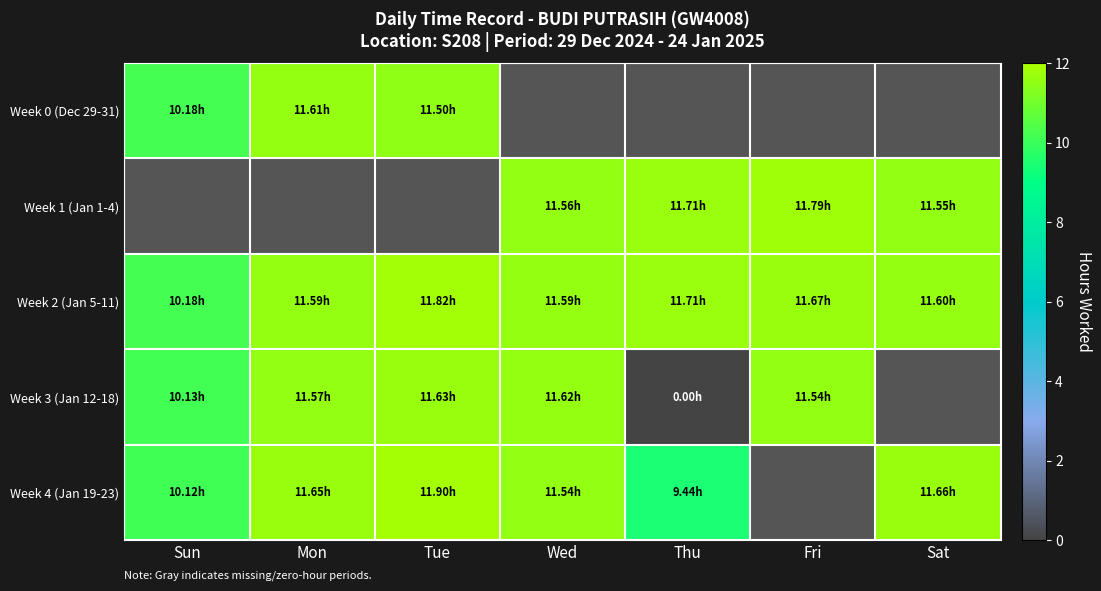

What is the difference between the second highest and minimum values in the Week 3 (Jan 12-18) series?

11.6